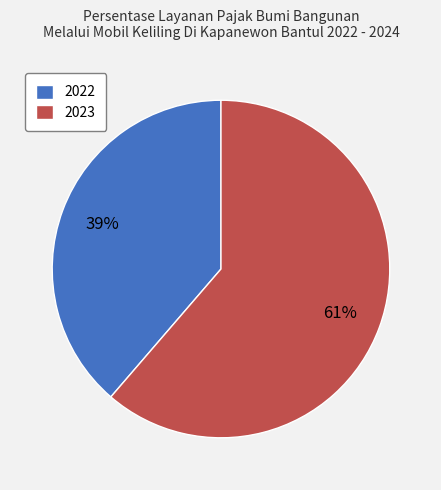

Which category has the smallest portion of the pie?

2022